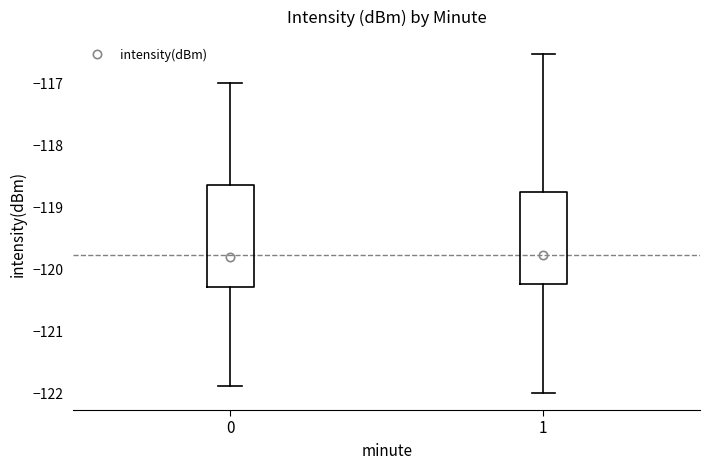

Reading left to right, read every box against the y-axis: the position of its median line, the range the box covers, and the ends of its whiskers. The values are not printed on the chart, so give them approximately, as read against the axis.

0: median -119.8, box -120.3 to -118.6, whiskers -121.9 to -117.0
1: median -119.8, box -120.2 to -118.8, whiskers -122.0 to -116.5